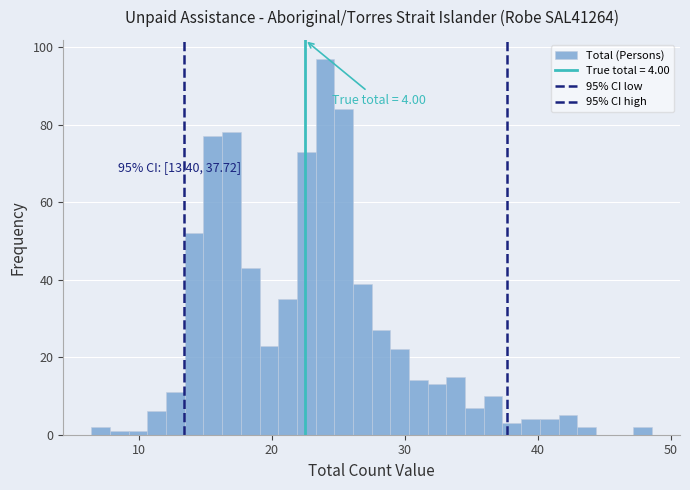

Around what value on the x-axis is the tallest bar? Give the approximate position of its centre, as read against the axis.

24